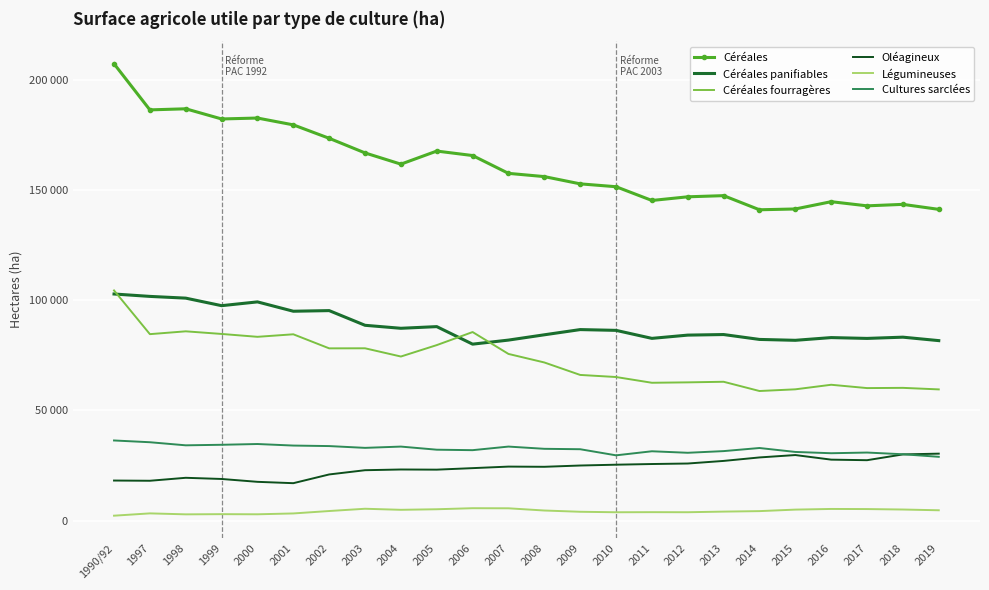

The Céréales series shows 255382 at 2003. True or false?

False